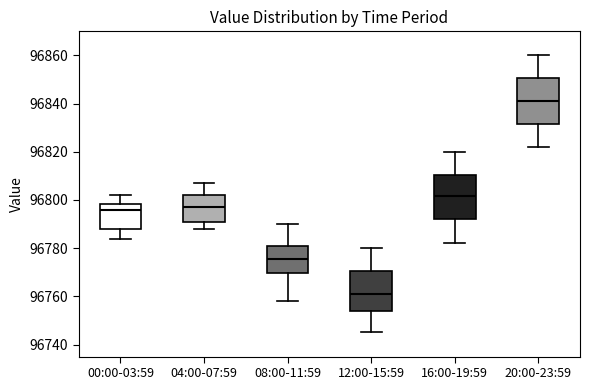

Where does the lower whisker of the box for 08:00-11:59 end on the y-axis? The values are not printed on the chart, so give them approximately, as read against the axis.

96758